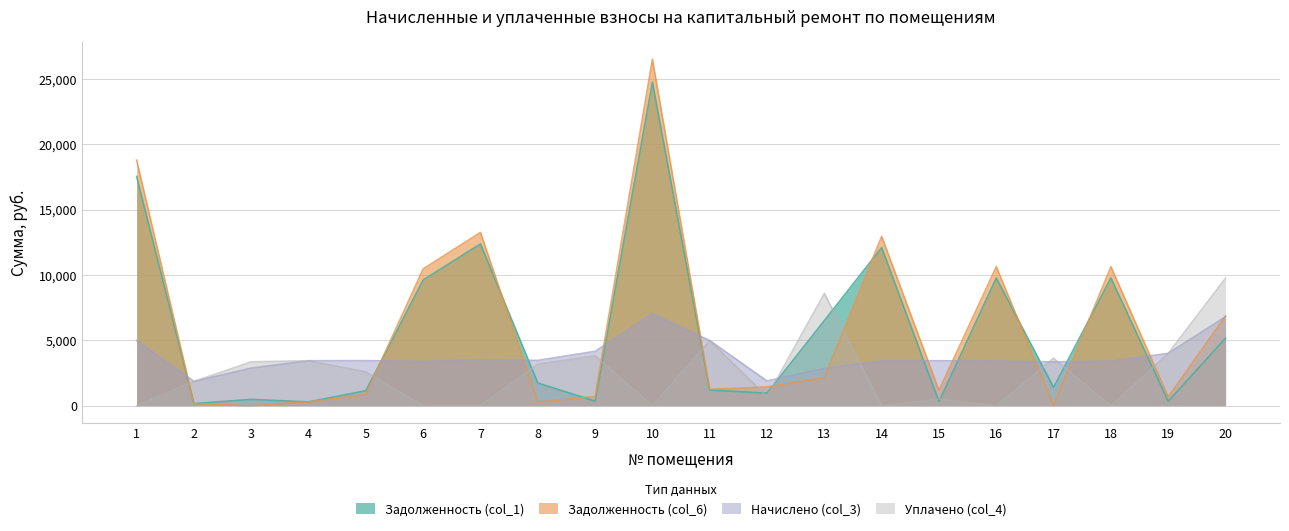

Is it true that Уплачено (col_4) equals 9749.8 at 20?

True